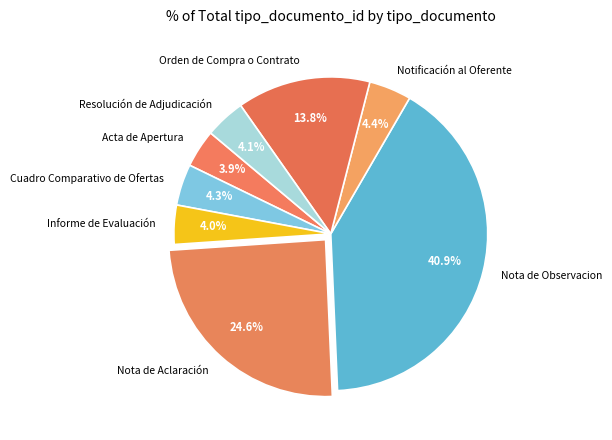

Is there any slice that represents more than half of the pie?

No